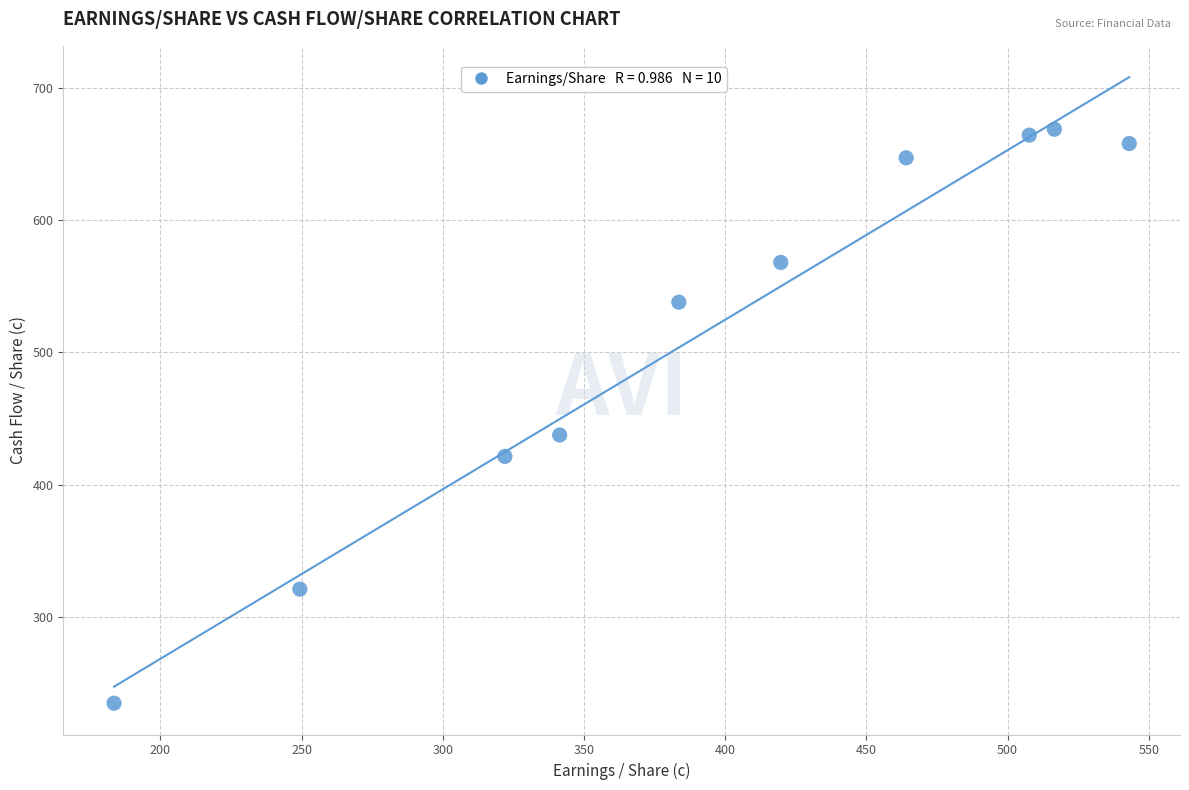

What is the average Y value?

515.9